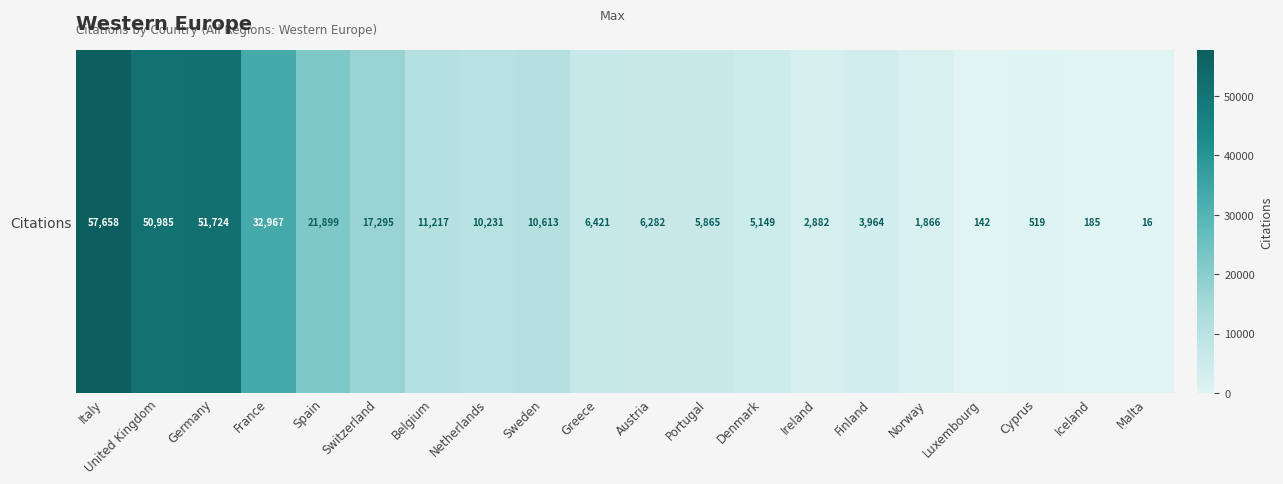

What is the greatest value displayed?

57658